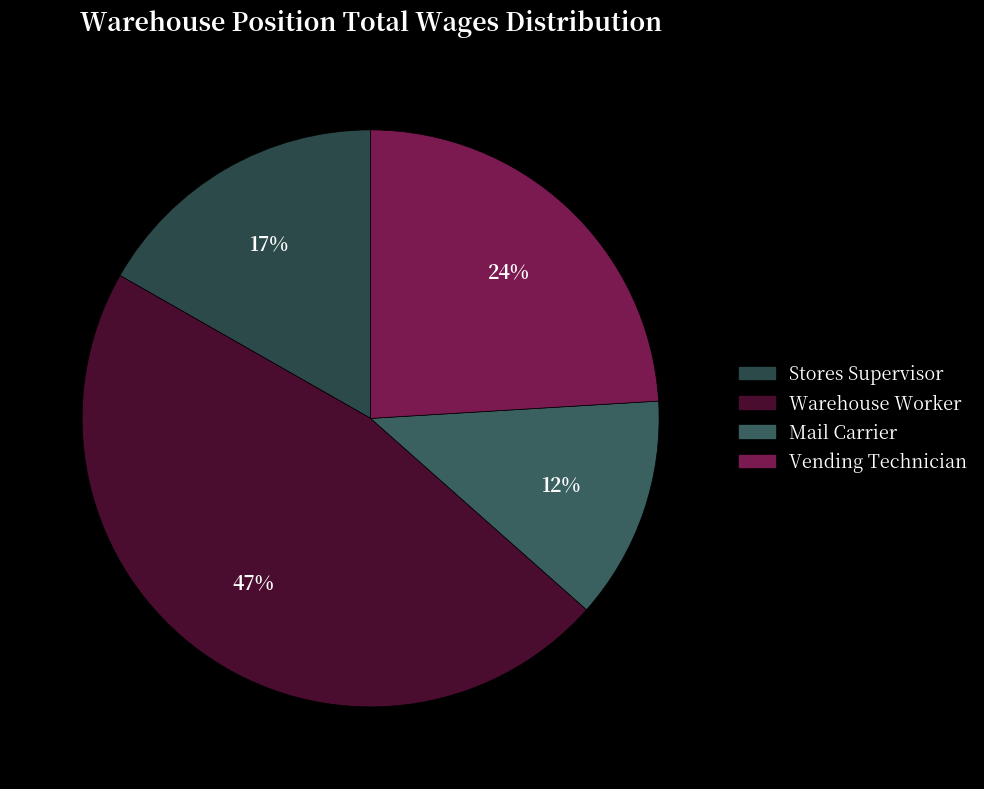

Rank the categories by value from highest to lowest.

Warehouse Worker, Vending Technician, Stores Supervisor, Mail Carrier